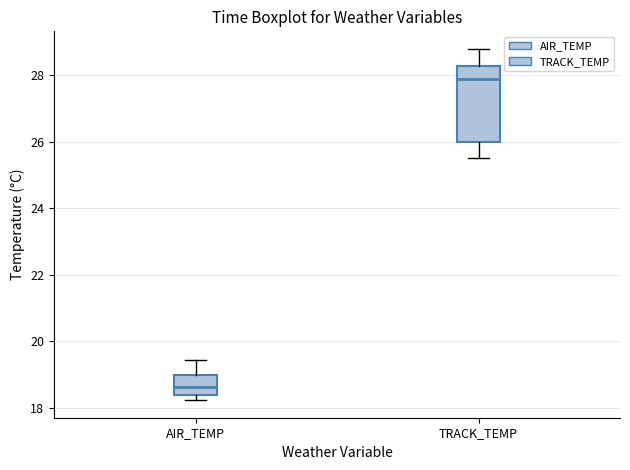

Reading left to right, read every box against the y-axis: the position of its median line, the range the box covers, and the ends of its whiskers. The values are not printed on the chart, so give them approximately, as read against the axis.

AIR_TEMP: median 18.6, box 18.4 to 19.0, whiskers 18.2 to 19.4
TRACK_TEMP: median 28.0, box 26.0 to 28.4, whiskers 25.6 to 28.8